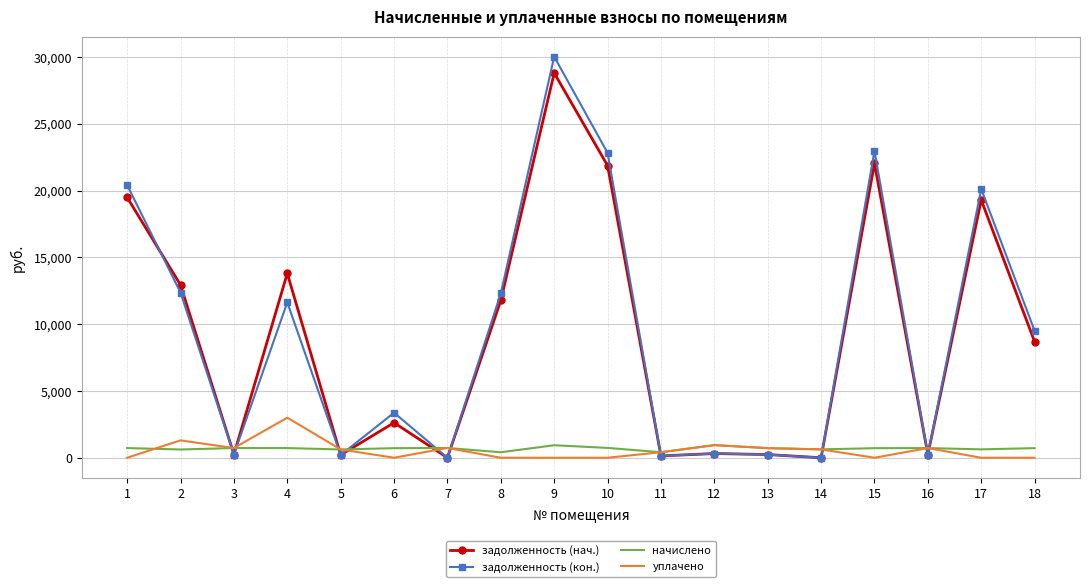

What is the highest value of the начислено series?

944.5